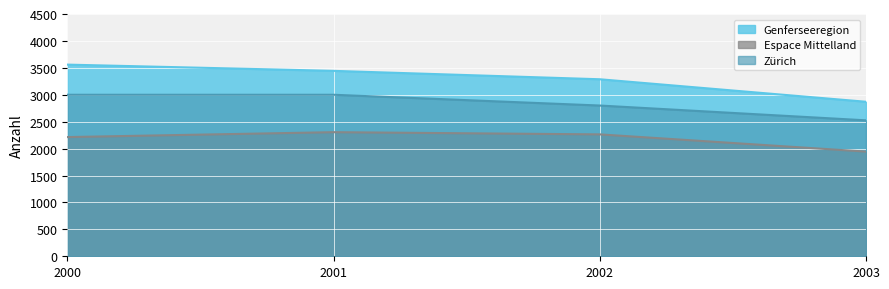

At 2000, list the series in order from largest to smallest.

Genferseeregion, Zürich, Espace Mittelland